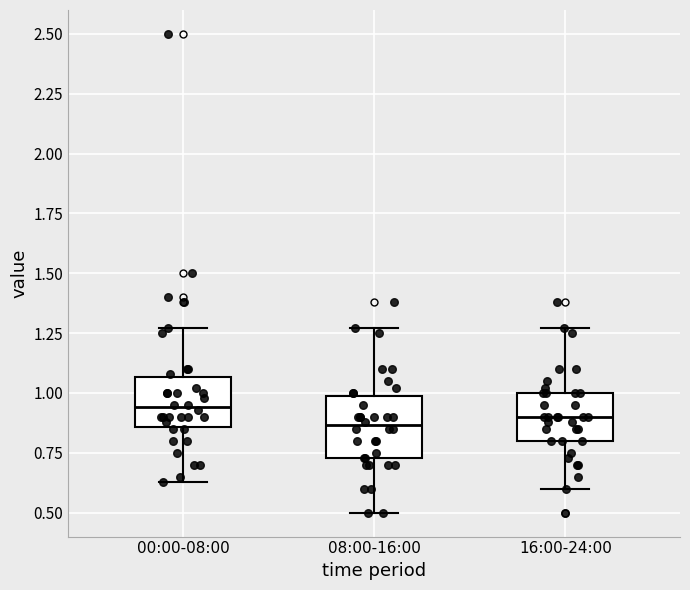

Comparing the boxes themselves (not the whiskers), which one is the tallest?

08:00-16:00